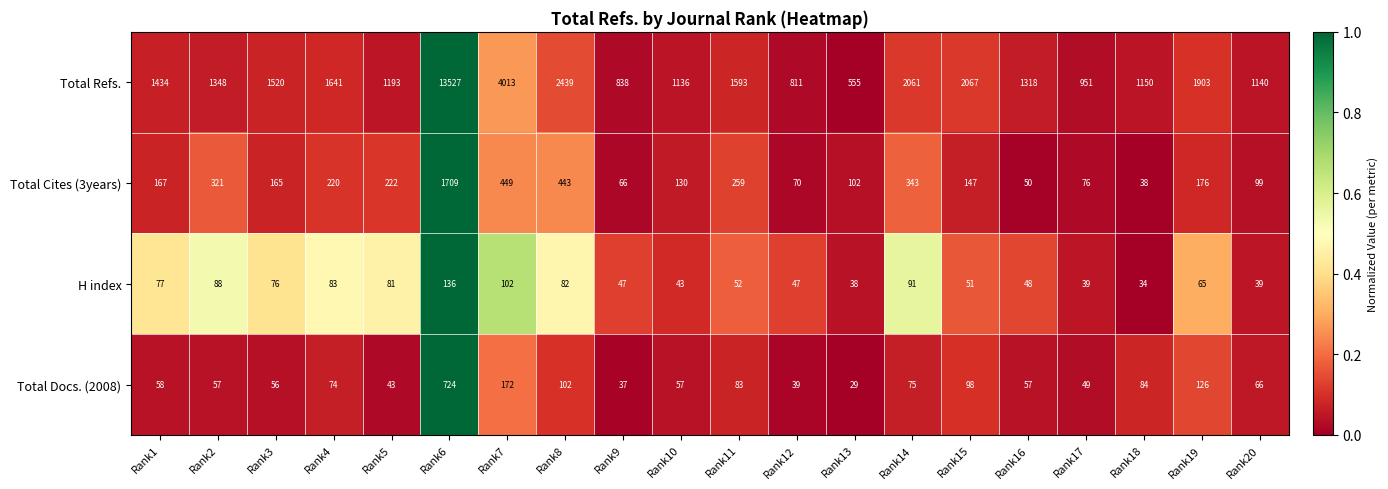

Rank the series by their maximum value, from lowest to highest.

H index, Total Docs. (2008), Total Cites (3years), Total Refs.